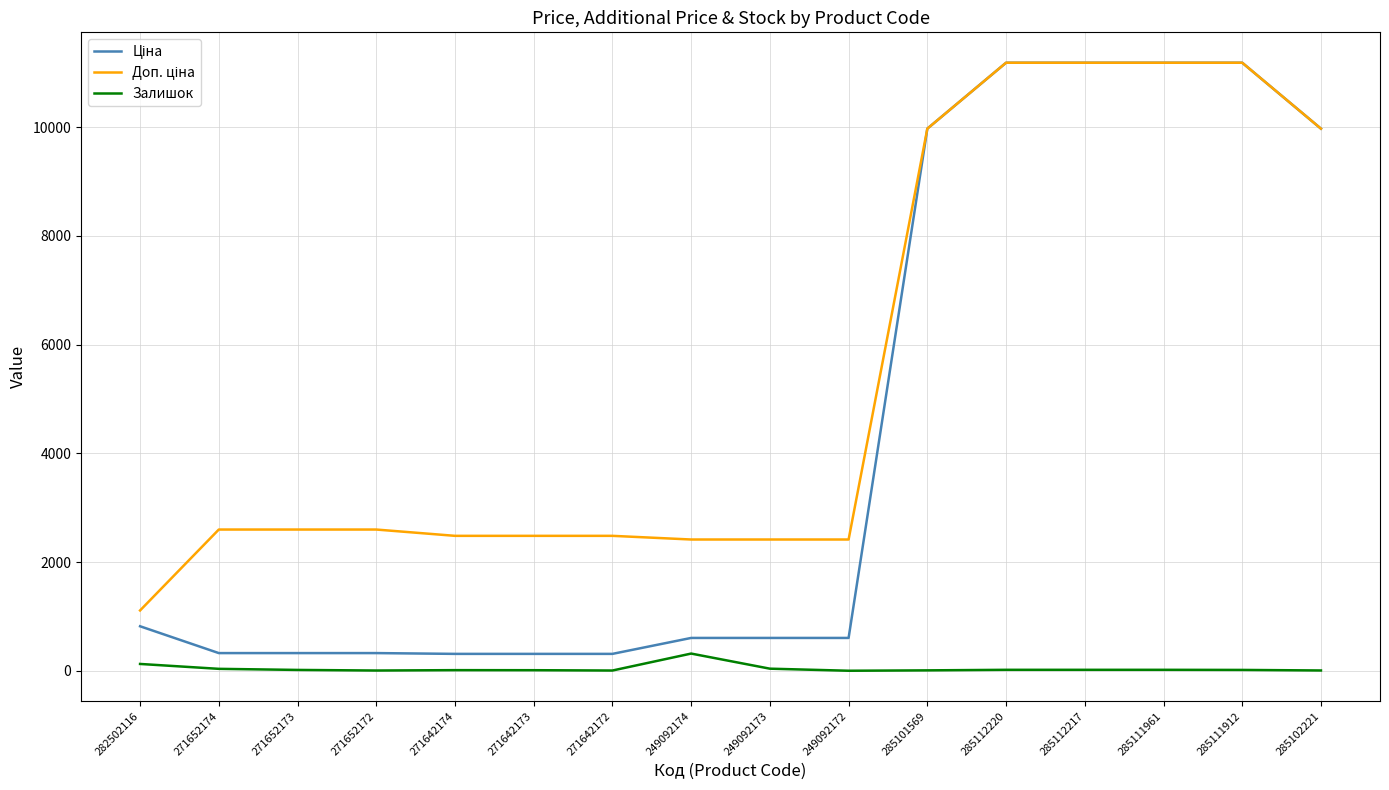

Does the chart display data point markers on the line(s)?

No